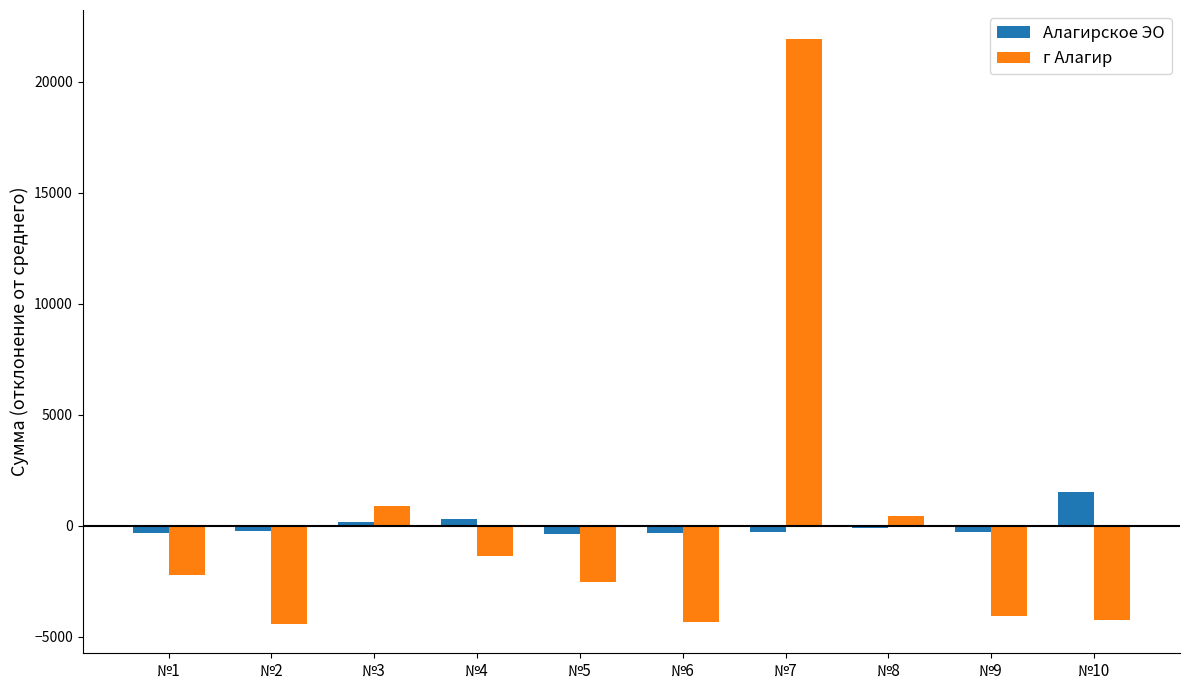

How many categories are shown in the chart?

10